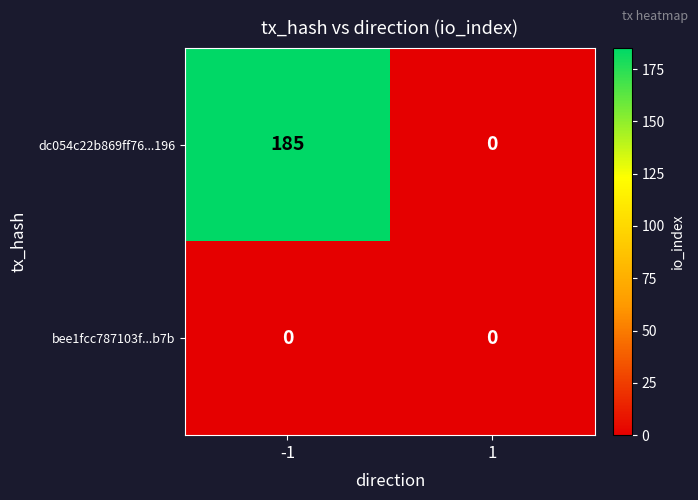

At how many categories does at least one series exceed 92?

1